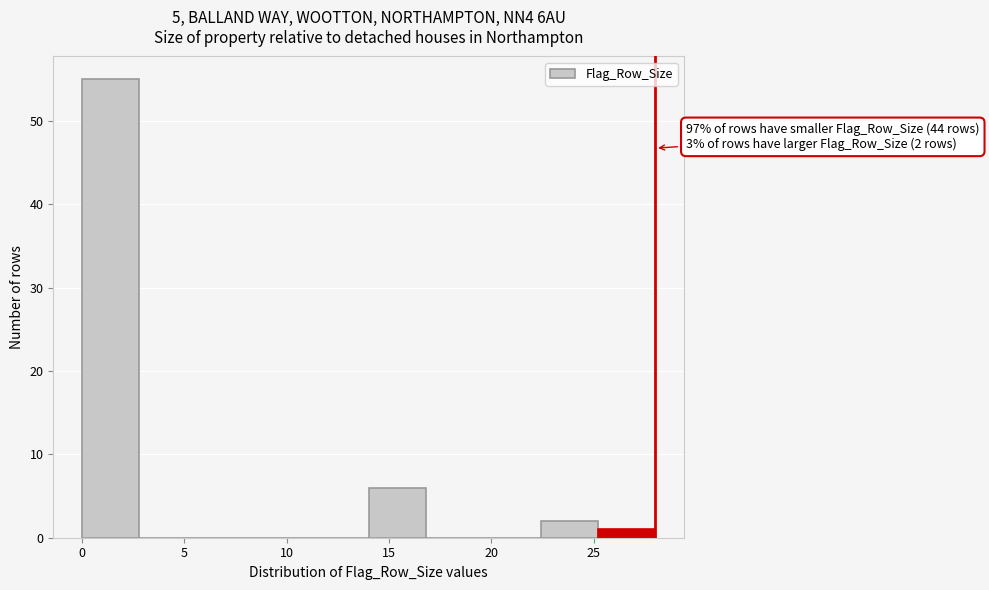

Which range on the x-axis has the tallest bar?

0.0 to 2.8